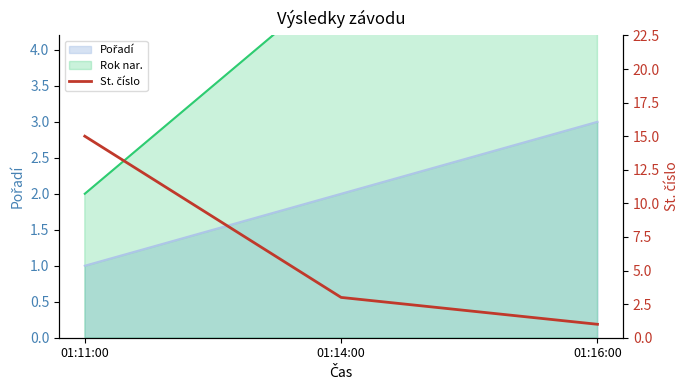

How many categories are shown in the chart?

3